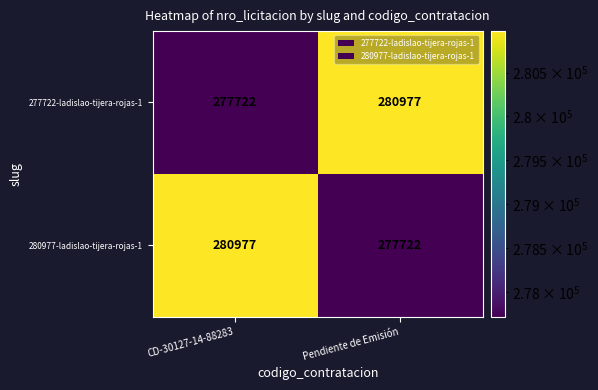

Reading right to left, what are all the values shown in this chart?

277722-ladislao-tijera-rojas-1: 280977	277722
280977-ladislao-tijera-rojas-1: 277722	280977